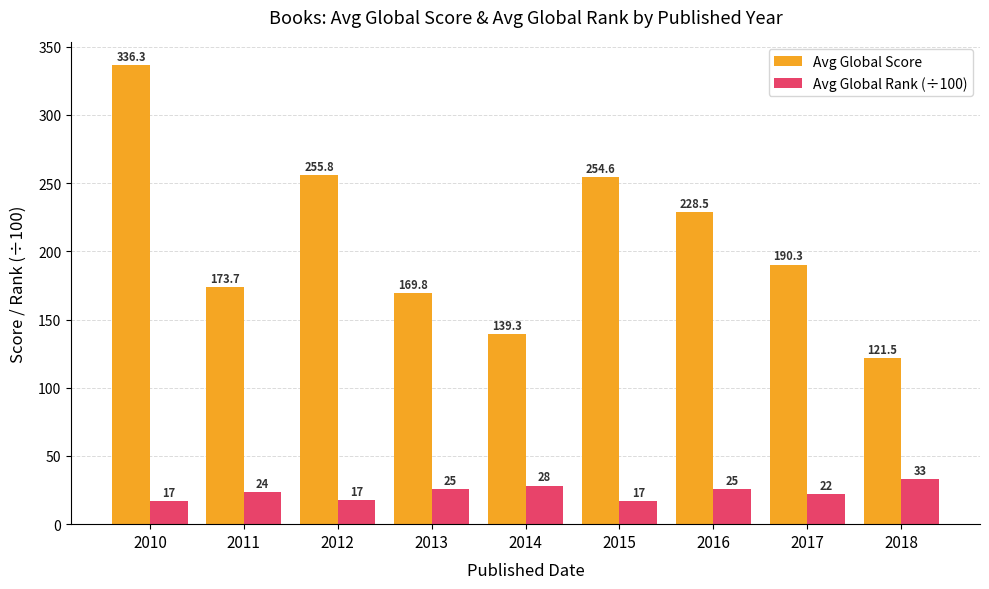

Is it true that Avg Global Score equals 169.8 at 2013?

True